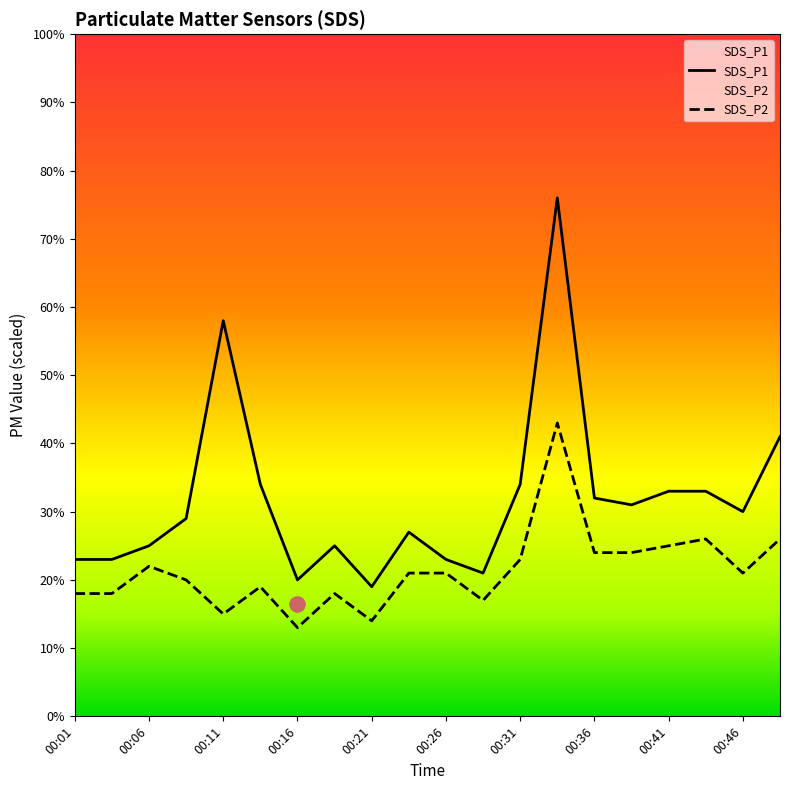

What are all the series names shown in the legend?

SDS_P1, SDS_P2